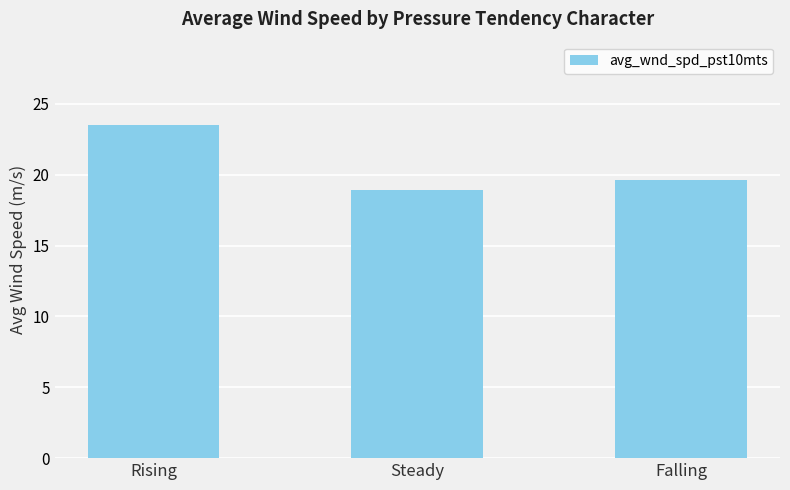

Reading left to right, what are all the values shown in this chart?

Rising=23.5	Steady=18.9	Falling=19.6